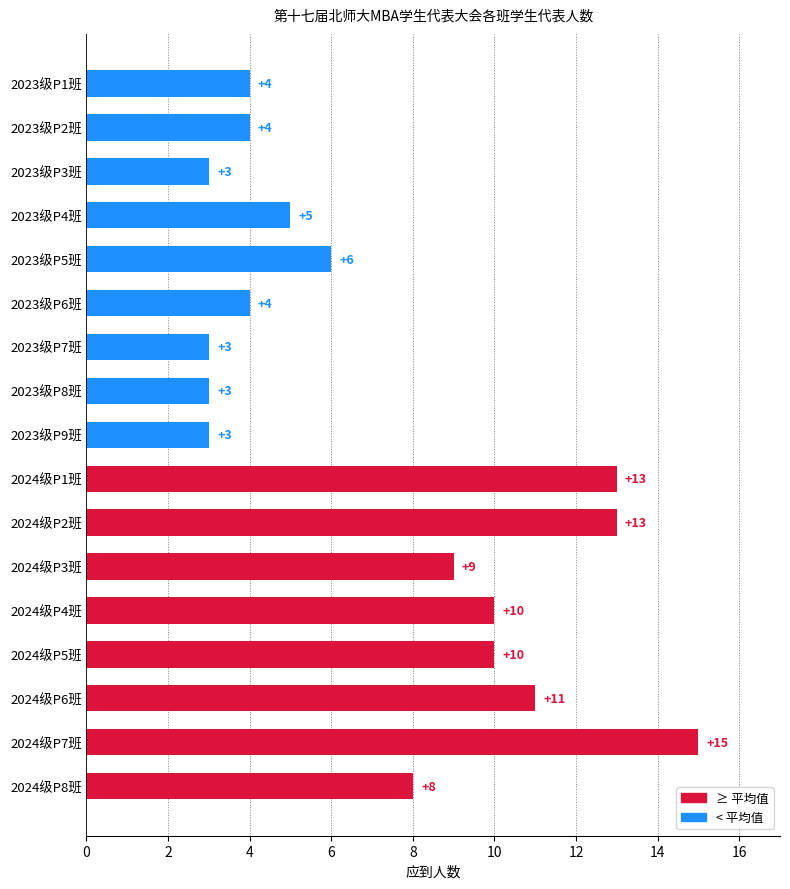

Which category has the highest value across all series?

2024级P7班